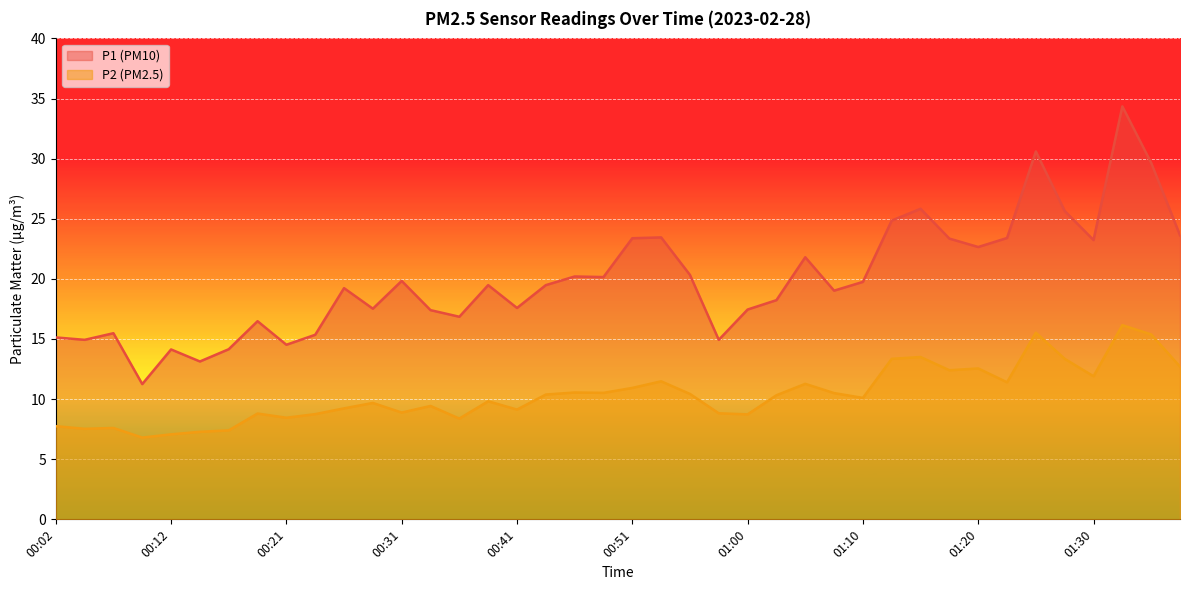

What value does the P2 series have at 00:17?

7.4